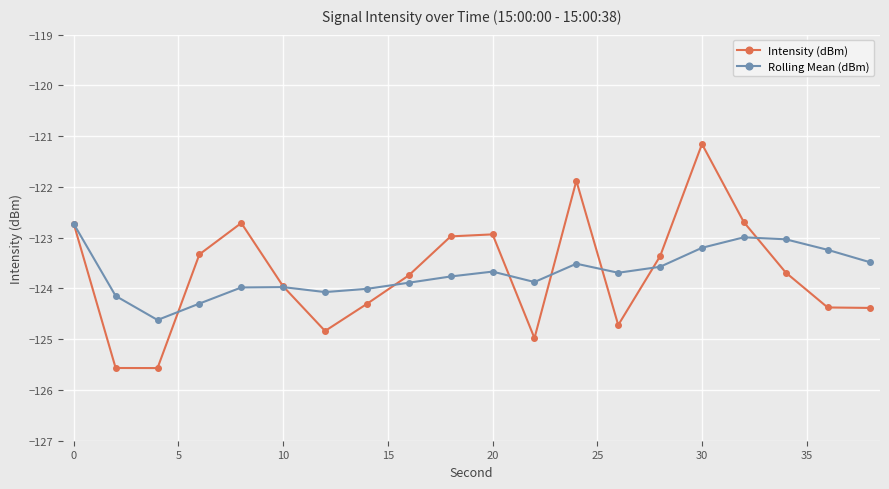

What are all the series names shown in the legend?

Intensity (dBm), Rolling Mean (dBm)